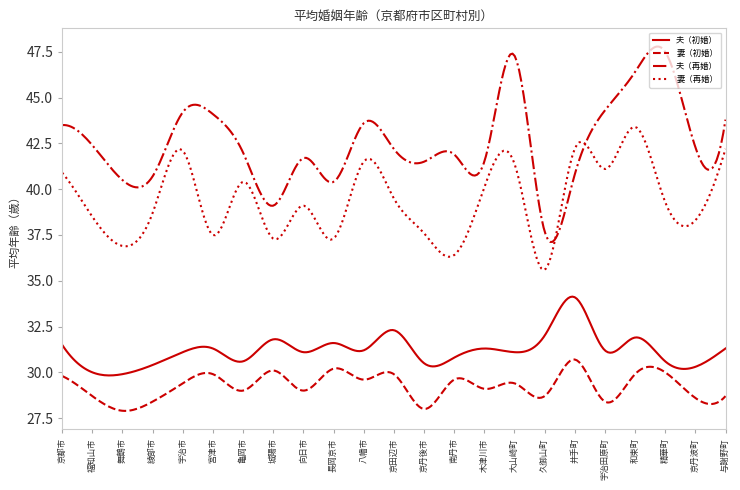

In 夫（初婚）, how many points are lower than both neighbors (excluding endpoints)?

8